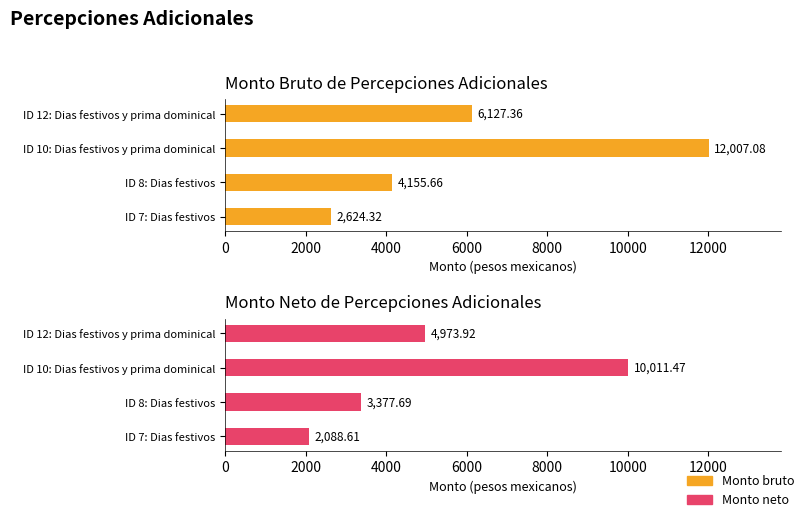

What is the maximum value shown in the chart?

12007.1